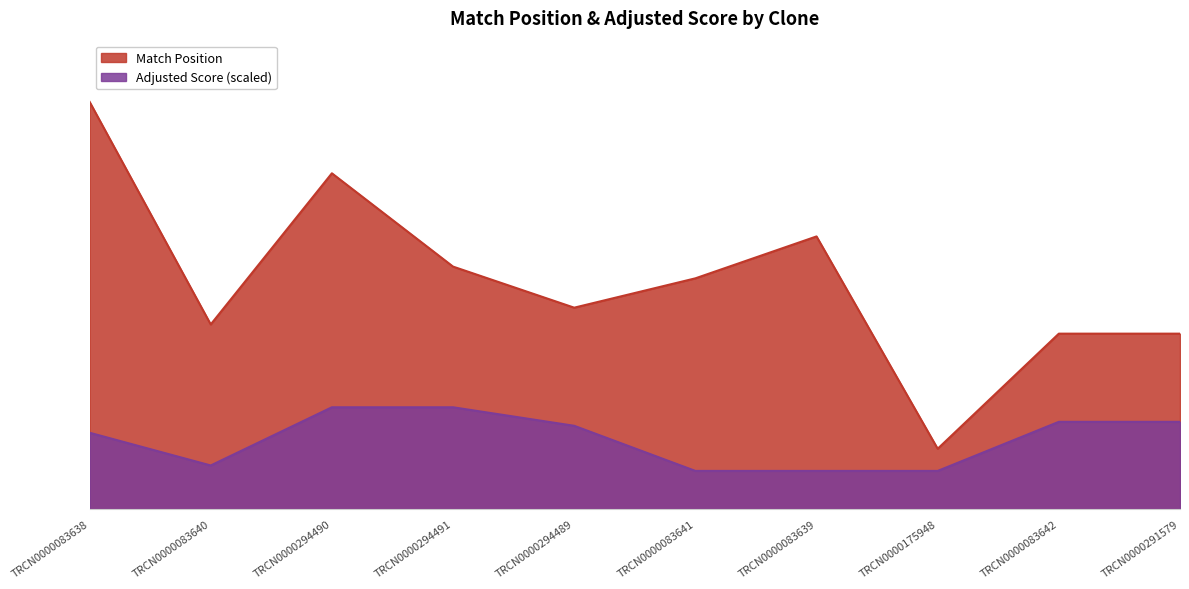

How many values in the Adjusted Score series exceed 298?

5